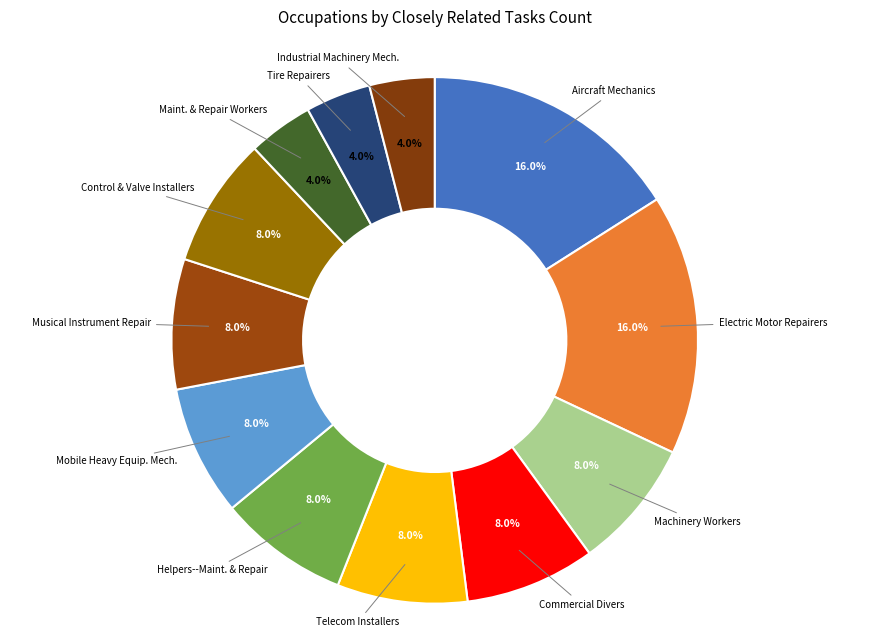

Which has a higher value, Machinery Workers or Industrial Machinery Mech.?

Machinery Workers